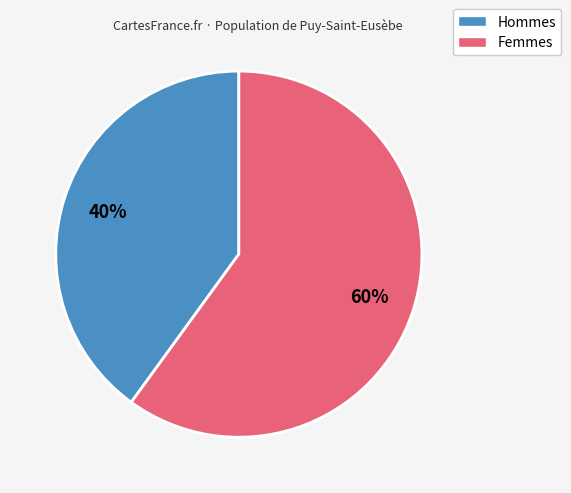

Is there any slice that represents more than half of the pie?

Yes